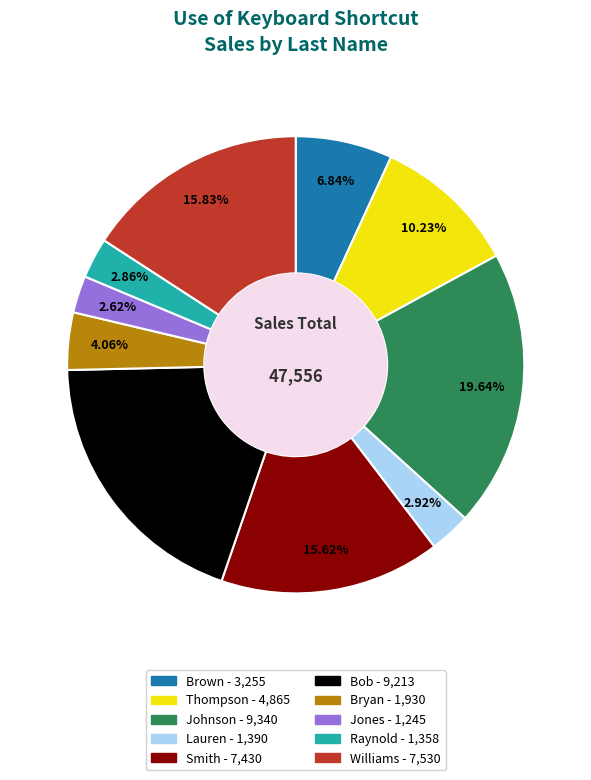

Between Bob and Williams, which is larger?

Bob